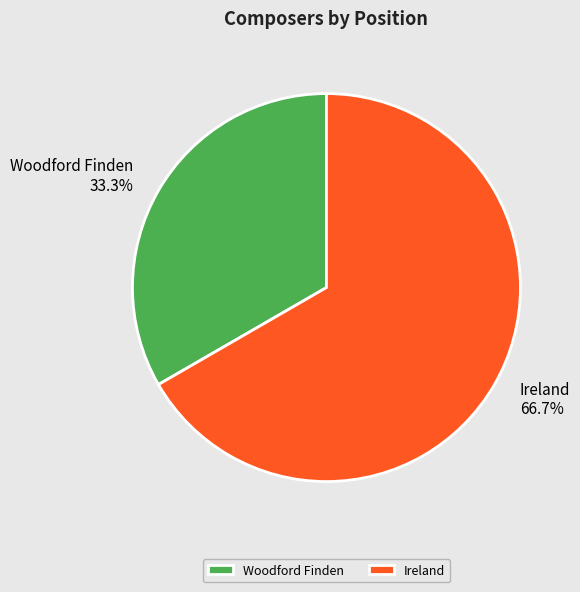

What is the ratio of the value at Ireland to the value at Woodford Finden?

2.0